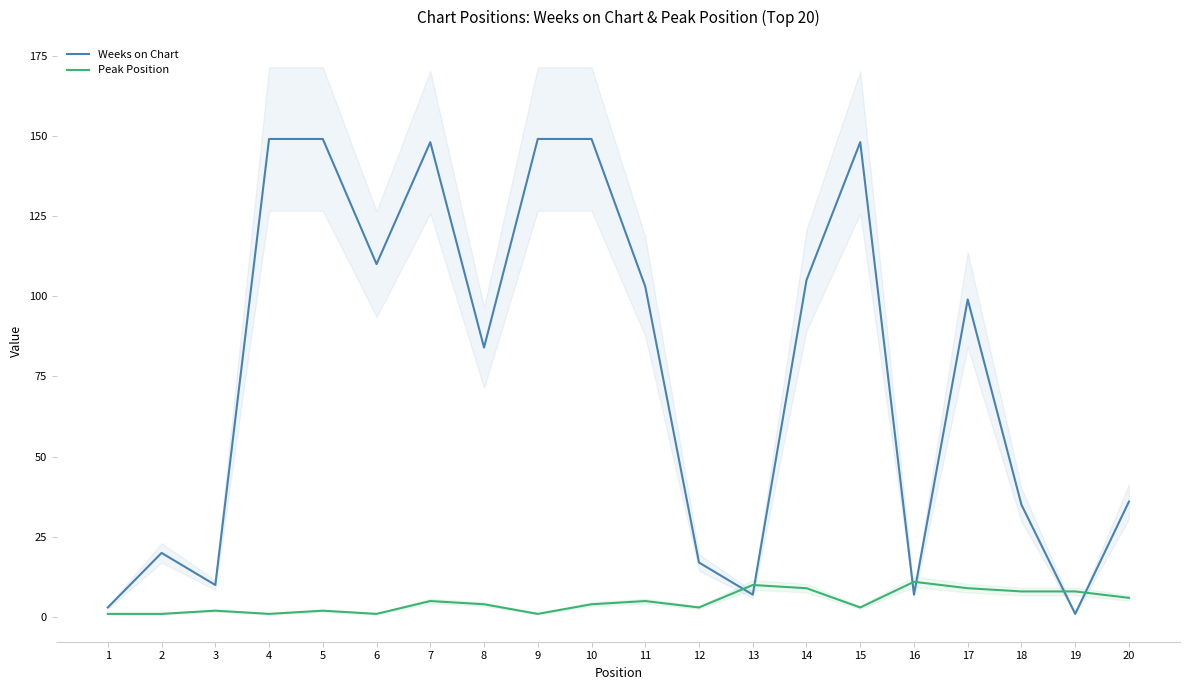

At how many categories does at least one series exceed 8?

18